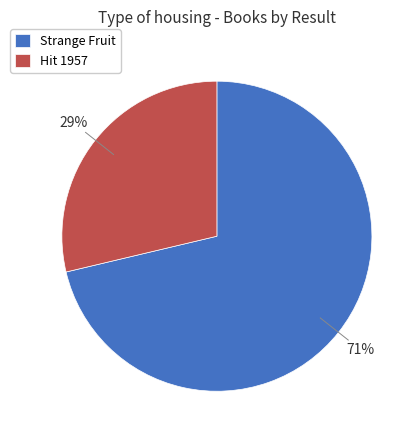

To the nearest percent, what is the combined percentage of Hit 1957 and Strange Fruit?

100%